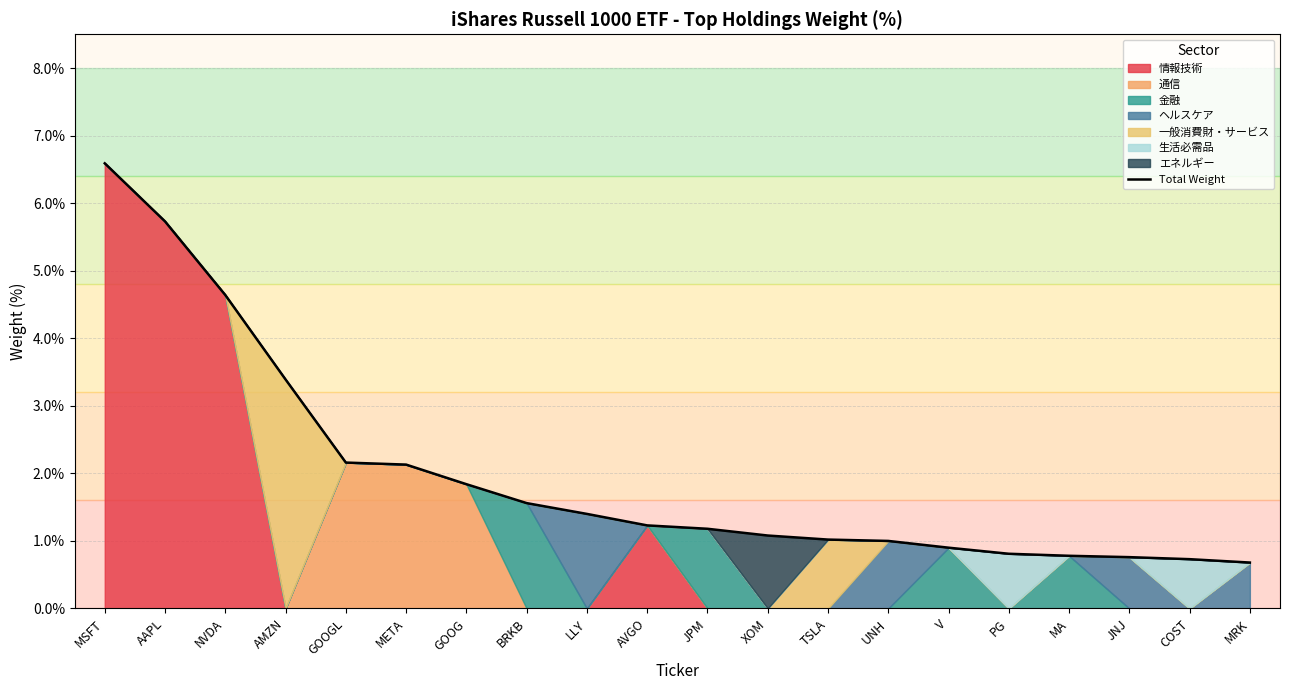

How many categories are shown in the chart?

20